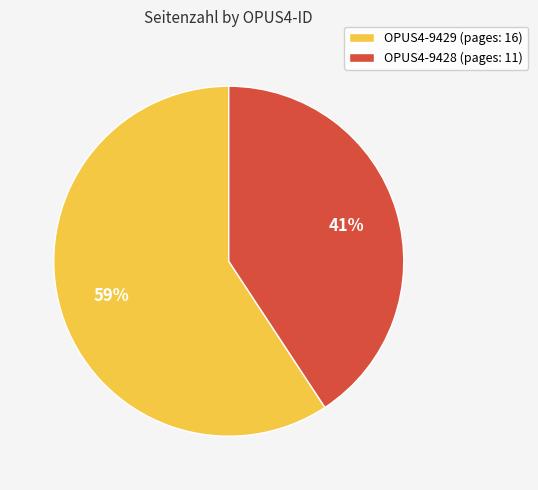

The OPUS4-9428 slice represents 41% of the pie. True or false?

True